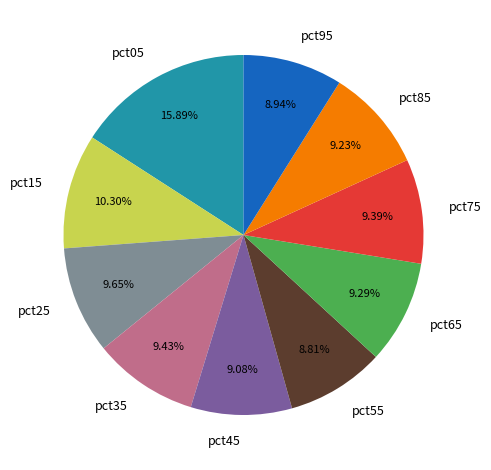

Which has a higher value, pct15 or pct45?

pct15